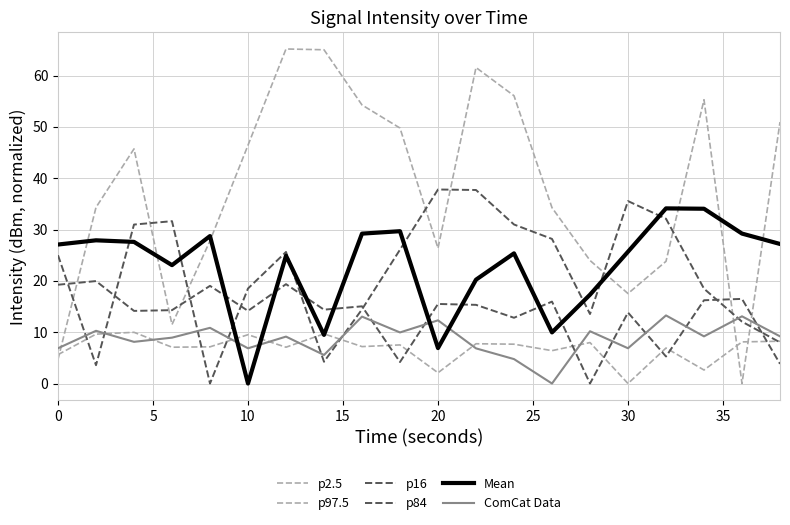

Is this an area chart (filled region under the line)?

No